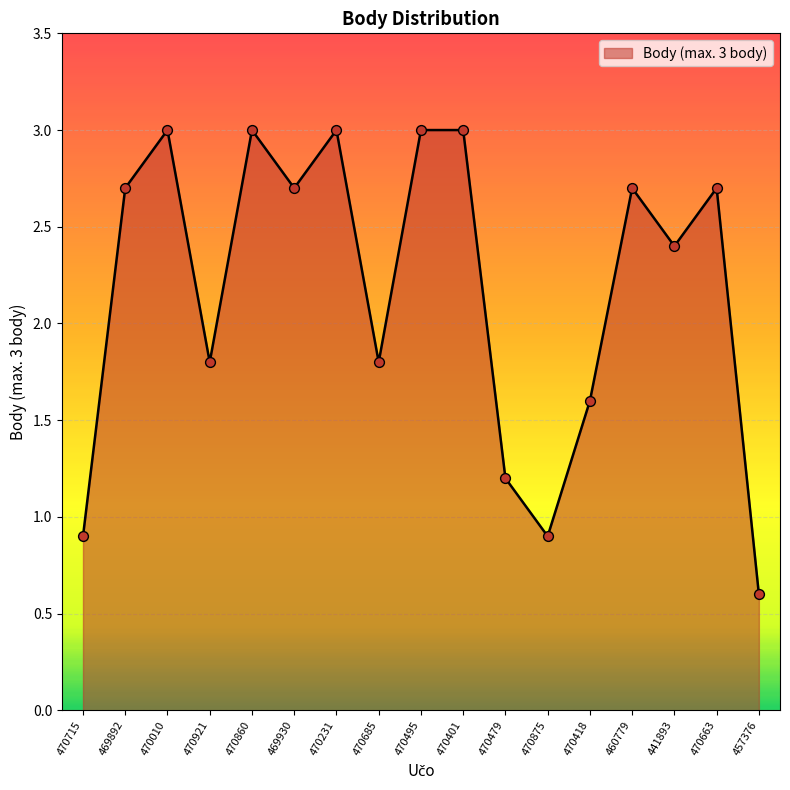

What is the ratio of the value at 470401 to the value at 460779?

1.1